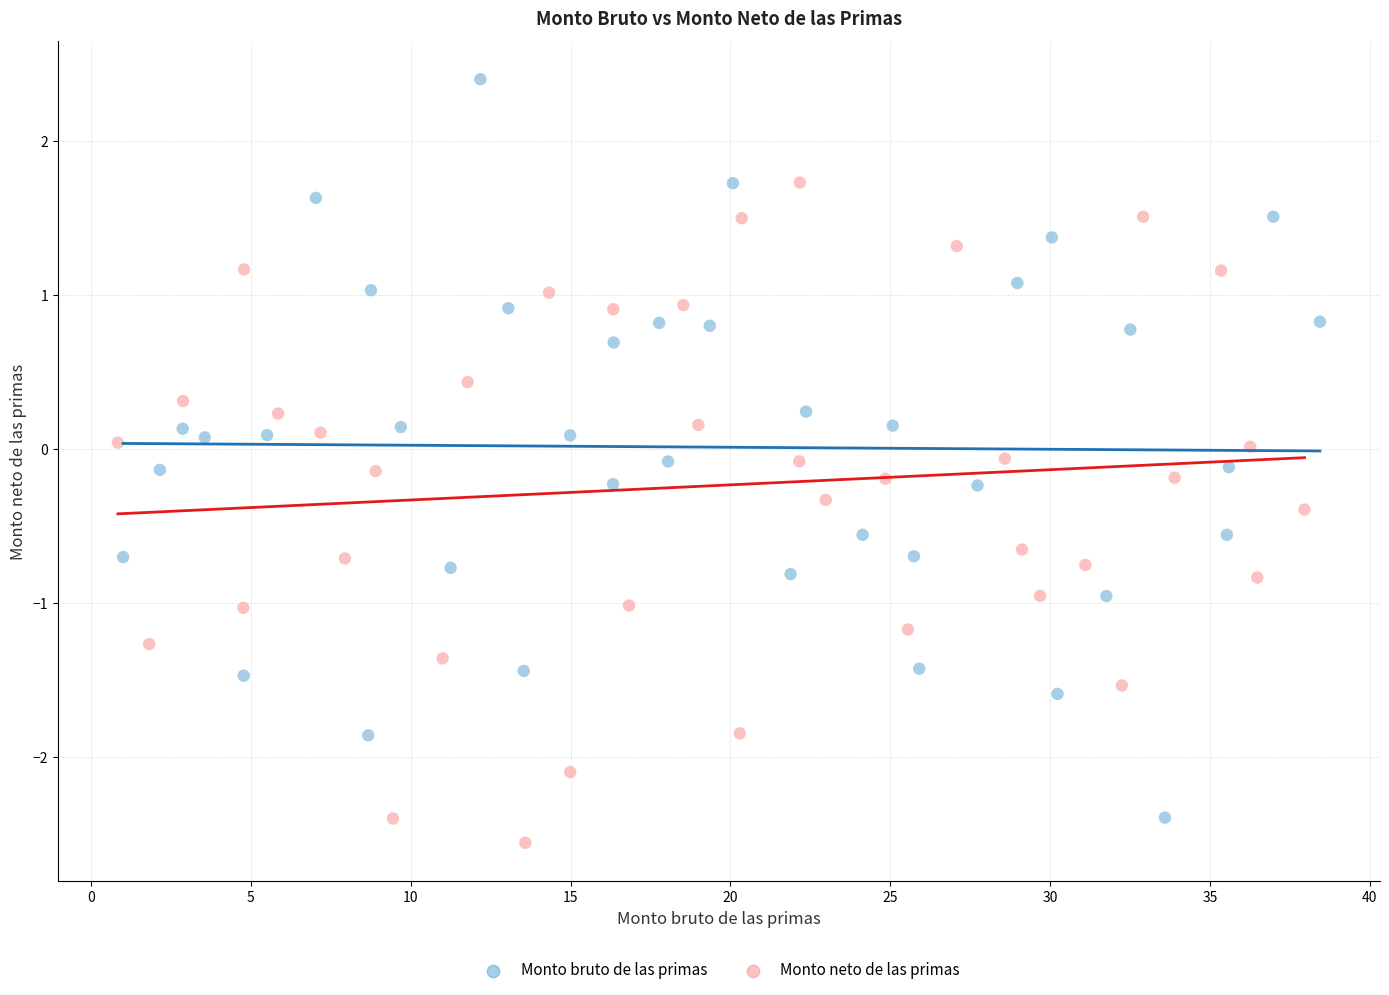

Which series contains the highest Y value?

Monto bruto de las primas